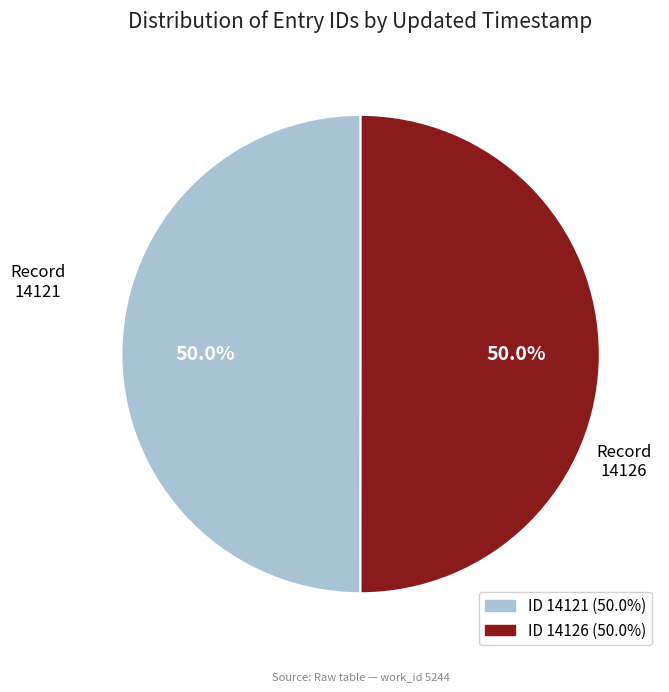

How many slices are in this pie chart?

2